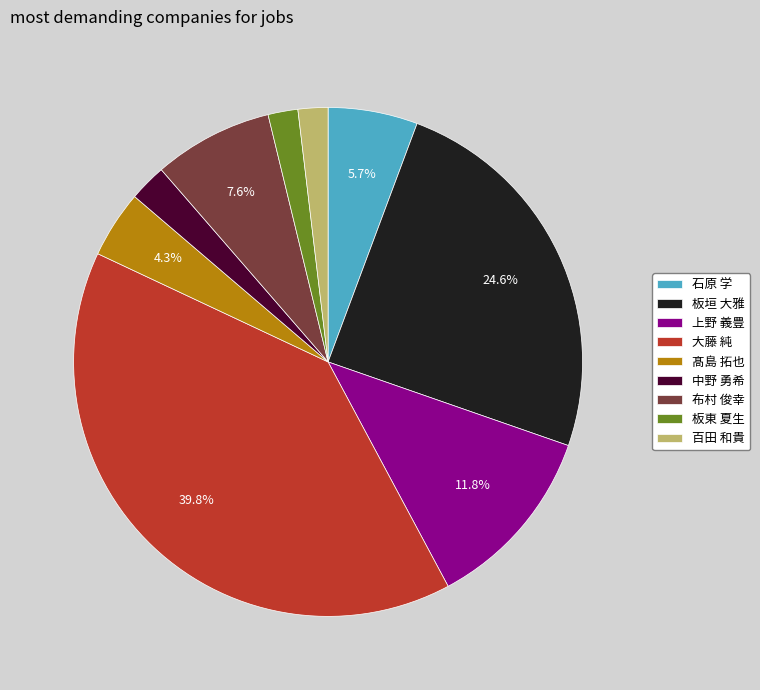

Between 布村 俊幸 and 中野 勇希, which is larger?

布村 俊幸